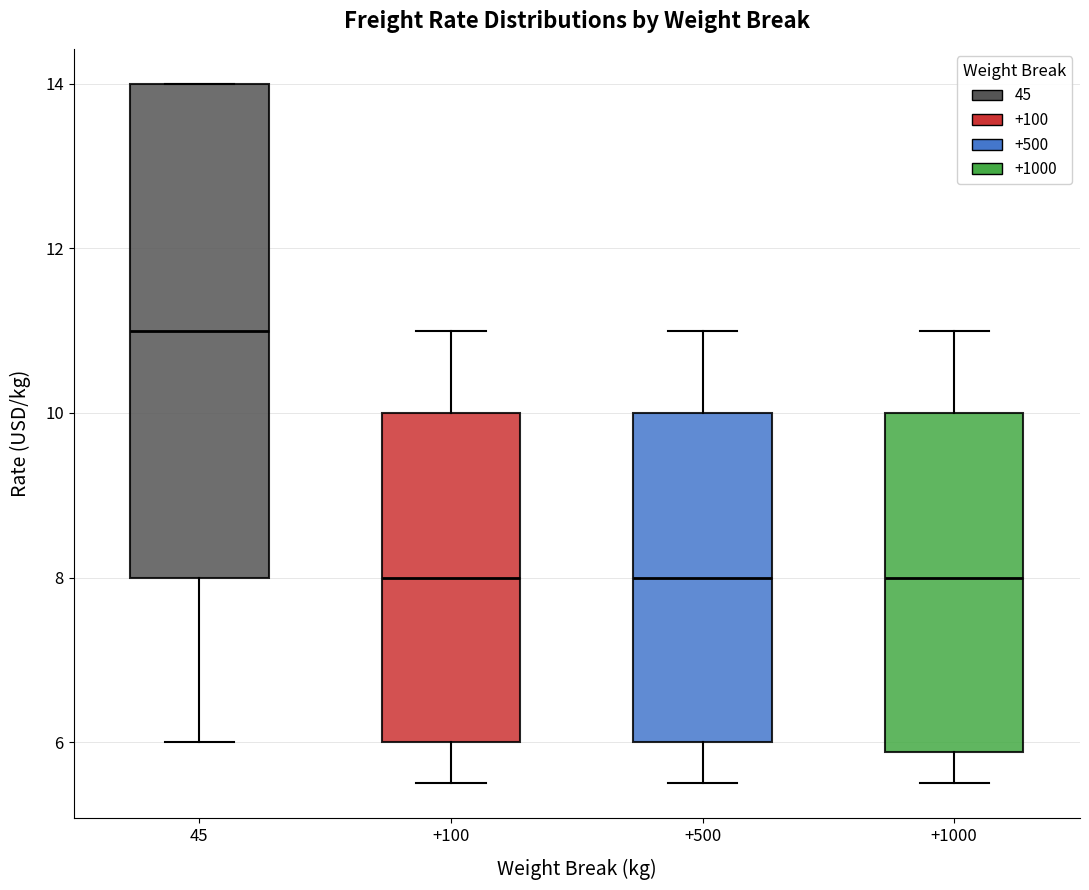

Which box is the tallest, from its lower edge to its upper edge?

45